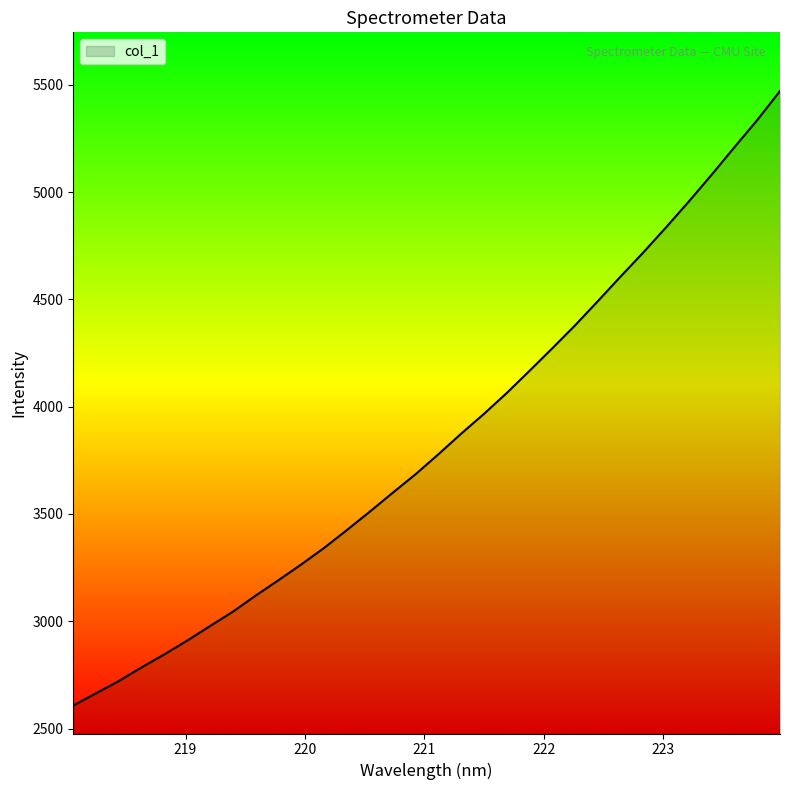

What is the minimum value shown in the chart?

2607.6